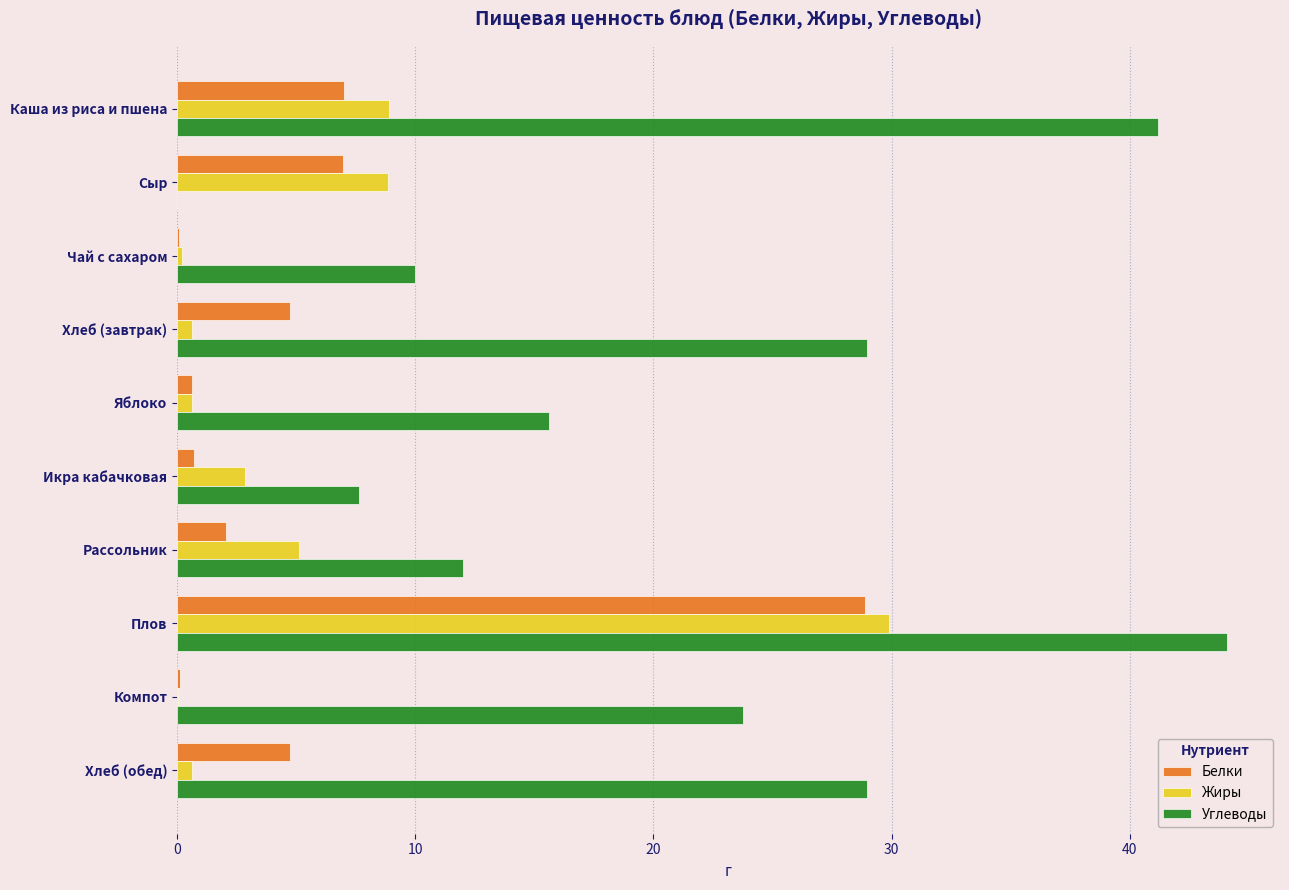

Which label corresponds to the largest value in the chart?

Плов